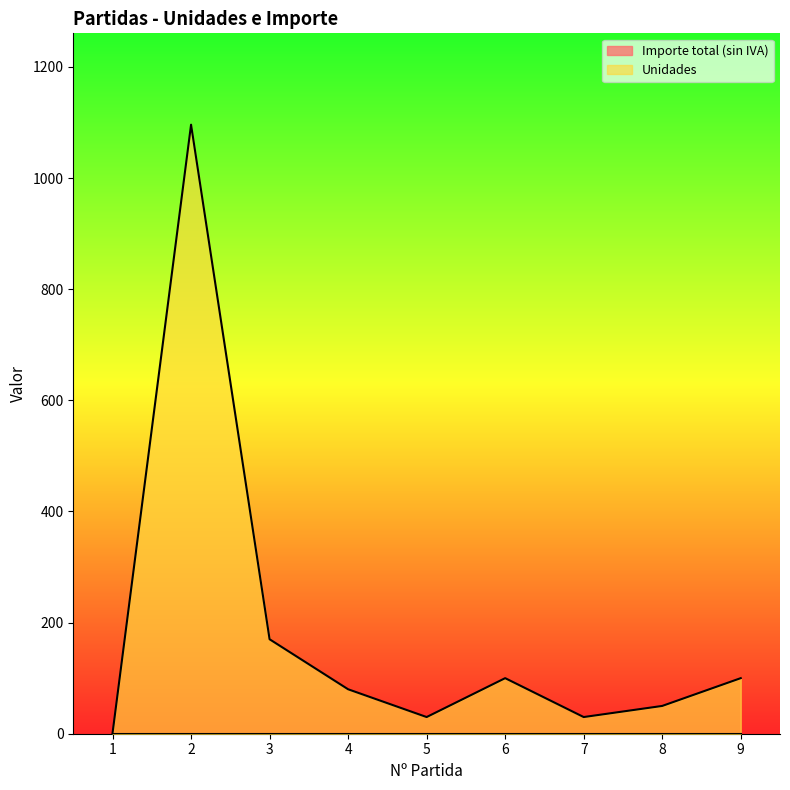

Where does the data first go above 80?

2